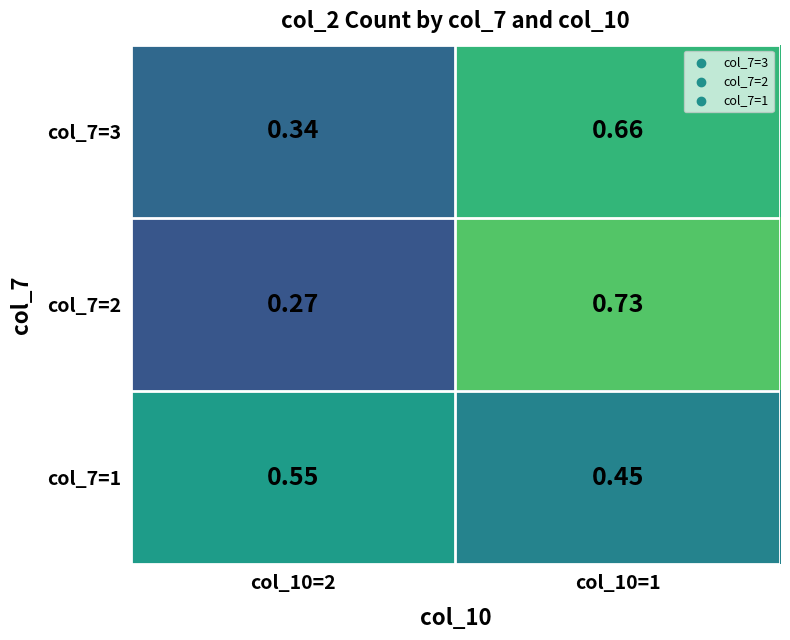

Is the value of col_7=1 at col_10=1 greater than the value of col_7=3 at col_10=2?

Yes